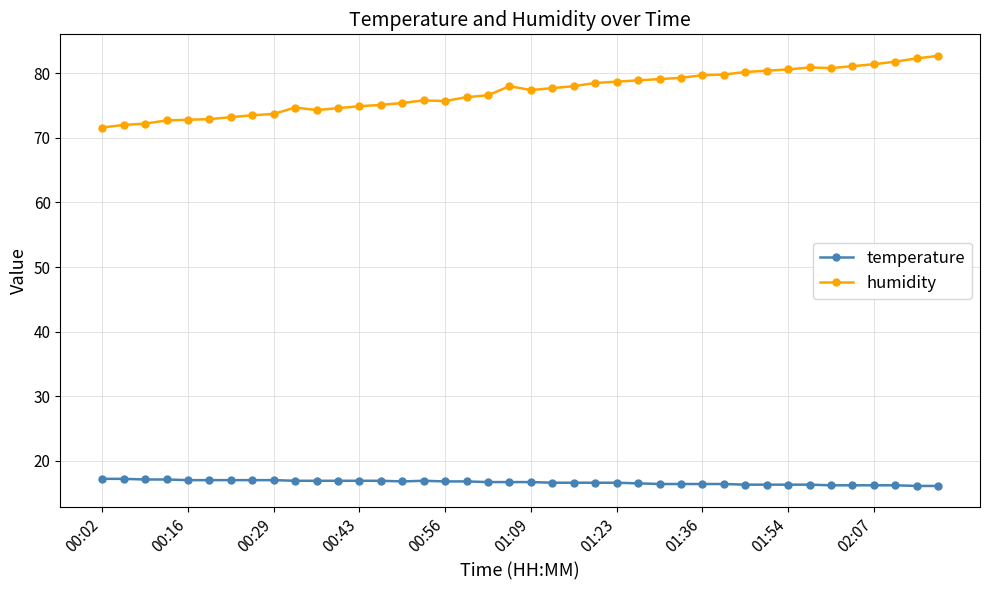

What are all the series names shown in the legend?

temperature, humidity